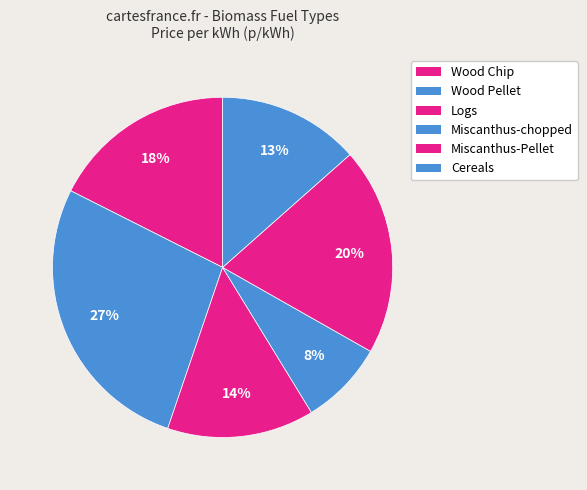

How many slices are in this pie chart?

6